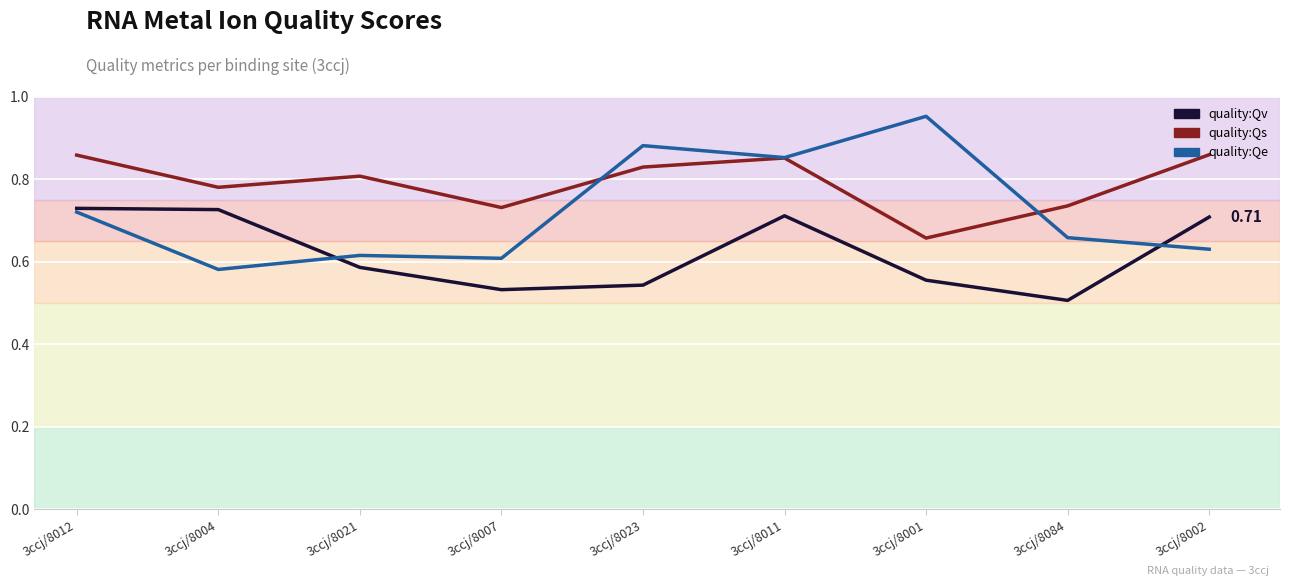

What is the label of the 6th point from the left?

3ccj/8011